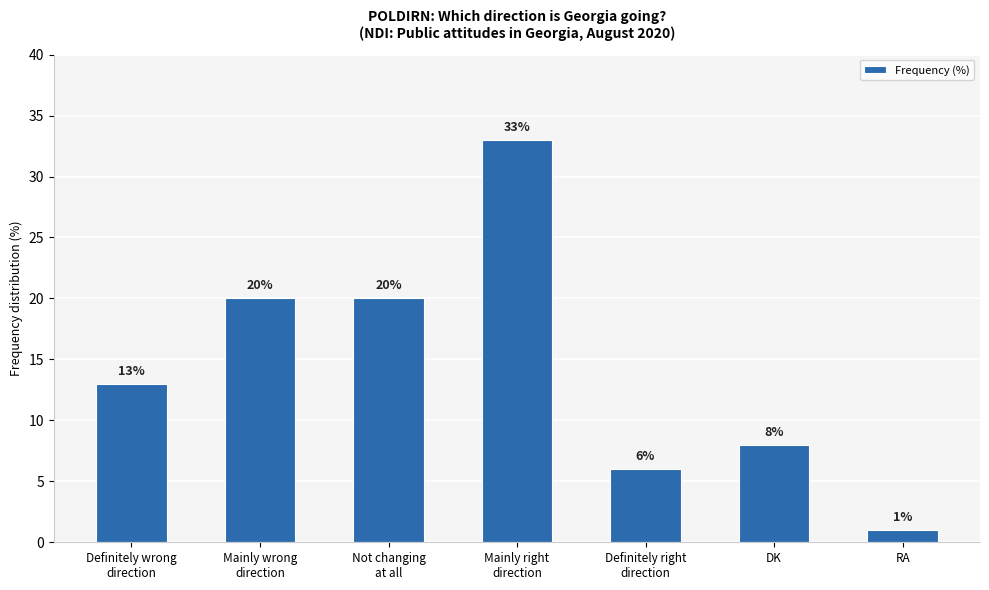

Is it true that the value at Definitely wrong
direction is 13?

True